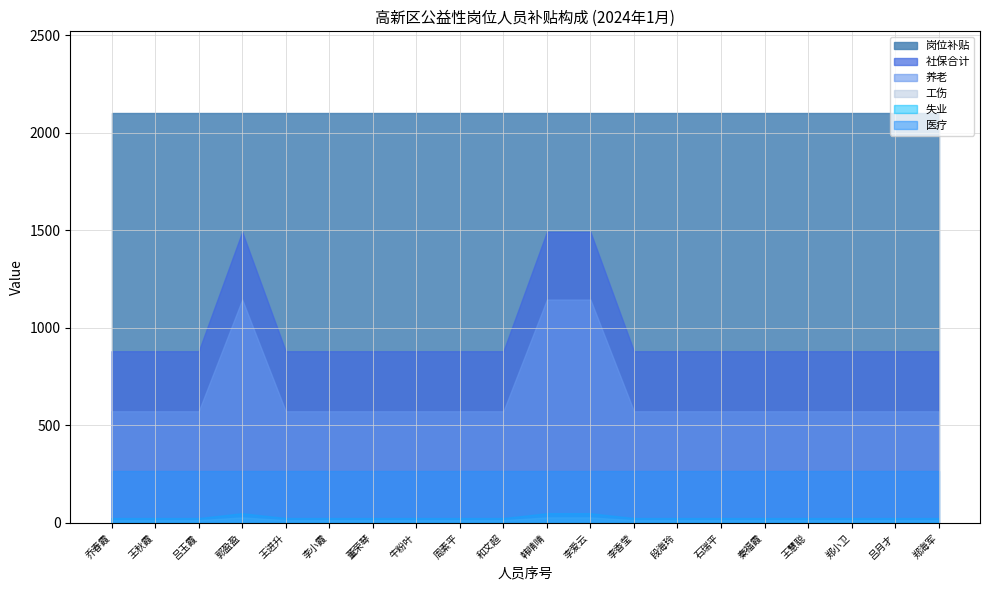

Does the chart have visible grid lines?

Yes